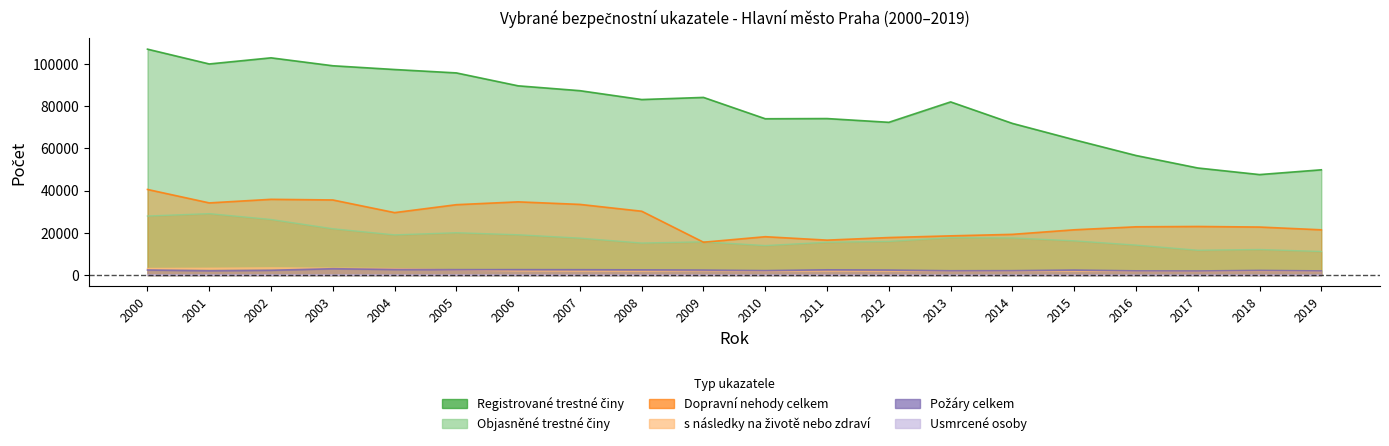

What are all the series names shown in the legend?

Registrované trestné činy, Objasněné trestné činy, Dopravní nehody celkem, s následky na životě nebo zdraví, Požáry celkem, Usmrcené osoby